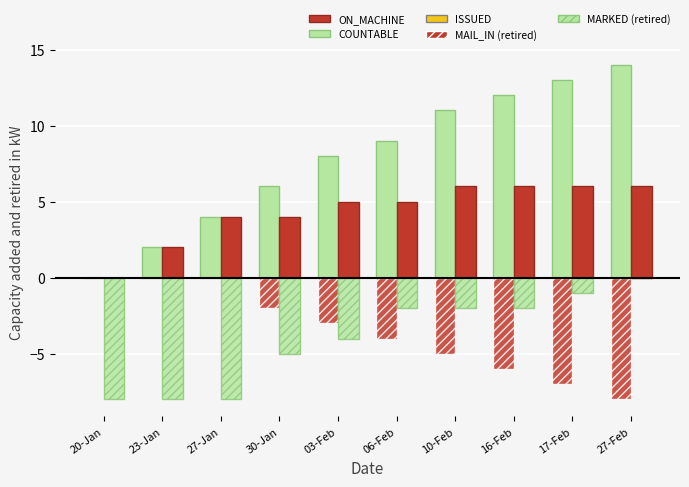

At which category is the sum across all series the highest?

27-Feb